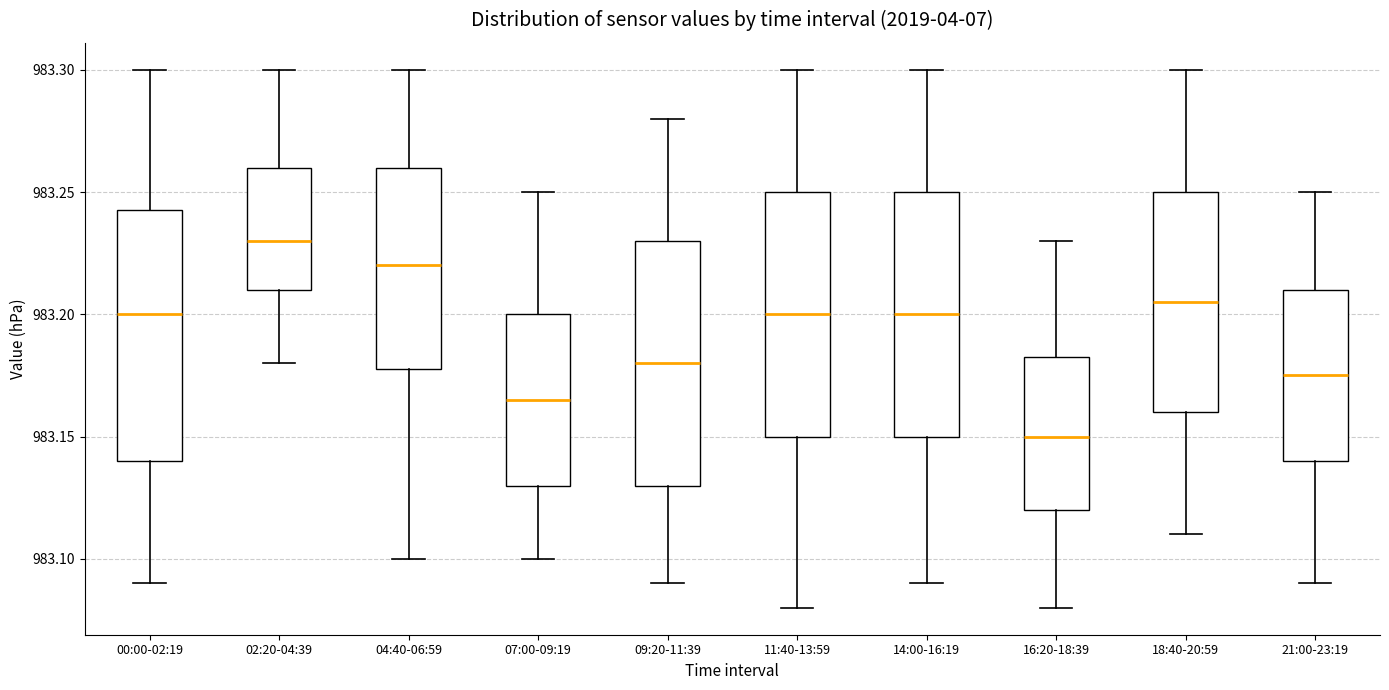

Reading left to right, read every box against the y-axis: the position of its median line, the range the box covers, and the ends of its whiskers. The values are not printed on the chart, so give them approximately, as read against the axis.

00:00-02:19: median 983.200, box 983.140 to 983.245, whiskers 983.090 to 983.300
02:20-04:39: median 983.230, box 983.210 to 983.260, whiskers 983.180 to 983.300
04:40-06:59: median 983.220, box 983.180 to 983.260, whiskers 983.100 to 983.300
07:00-09:19: median 983.165, box 983.130 to 983.200, whiskers 983.100 to 983.250
09:20-11:39: median 983.180, box 983.130 to 983.230, whiskers 983.090 to 983.280
11:40-13:59: median 983.200, box 983.150 to 983.250, whiskers 983.080 to 983.300
14:00-16:19: median 983.200, box 983.150 to 983.250, whiskers 983.090 to 983.300
16:20-18:39: median 983.150, box 983.120 to 983.185, whiskers 983.080 to 983.230
18:40-20:59: median 983.205, box 983.160 to 983.250, whiskers 983.110 to 983.300
21:00-23:19: median 983.175, box 983.140 to 983.210, whiskers 983.090 to 983.250